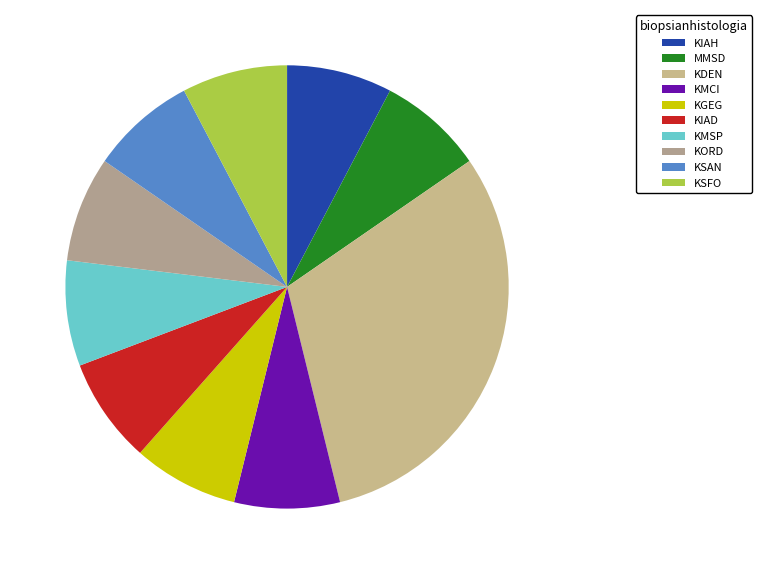

How many segments does this pie chart have?

10